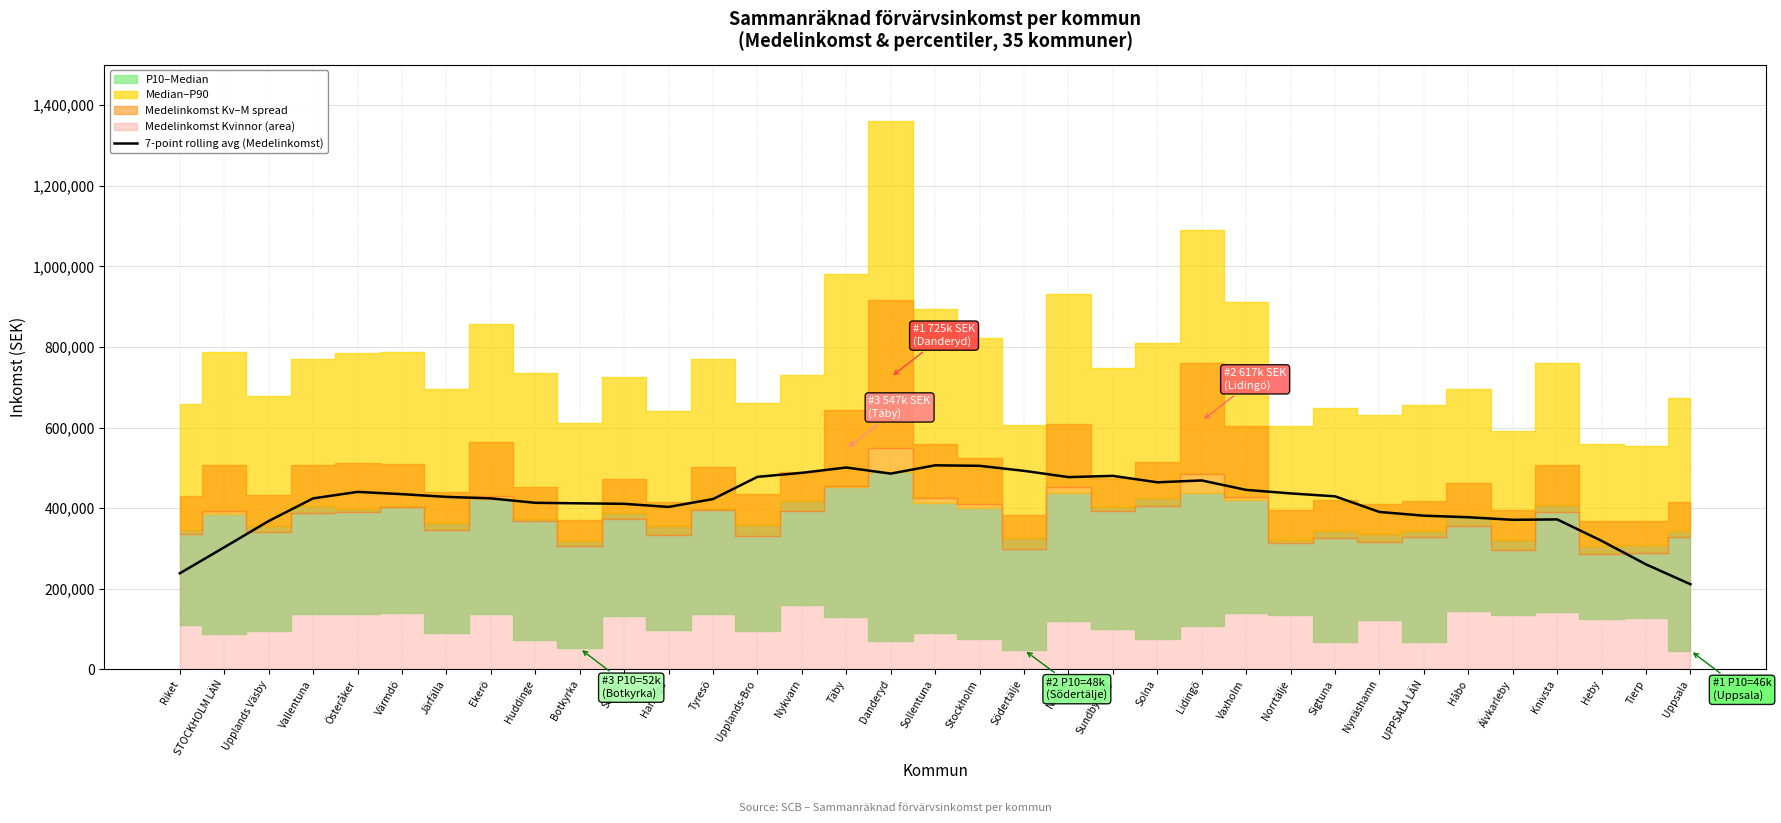

Rank the categories by value from lowest to highest.

Uppsala, Riket, Tierp, STOCKHOLM LÄN, Heby, Upplands Väsby, Älvkarleby, Knivsta, Håbo, UPPSALA LÄN, Nynäshamn, Haninge, Salem, Botkyrka, Huddinge, Tyresö, Ekerö, Vallentuna, Järfälla, Sigtuna, Värmdö, Norrtälje, Österåker, Vaxholm, Solna, Lidingö, Nacka, Upplands-Bro, Sundbyberg, Danderyd, Nykvarn, Södertälje, Täby, Stockholm, Sollentuna